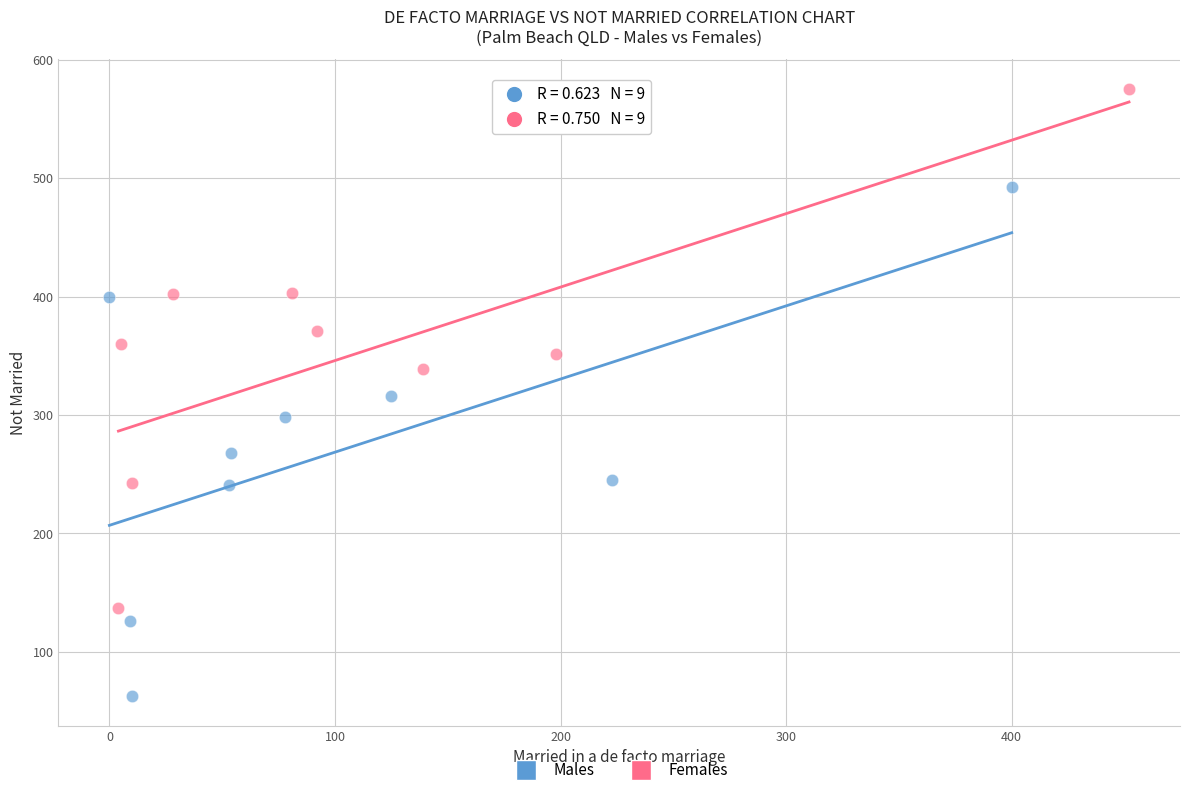

Which series has the largest Y range (max minus min)?

Females